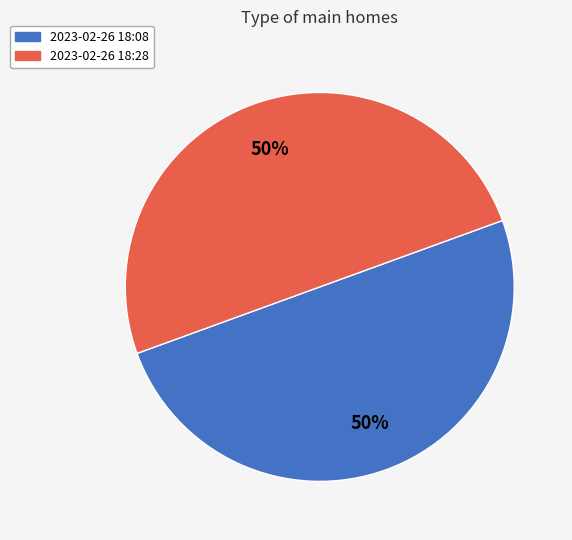

Combined, do 2023-02-26 18:08 and 2023-02-26 18:28 account for over 50%?

Yes